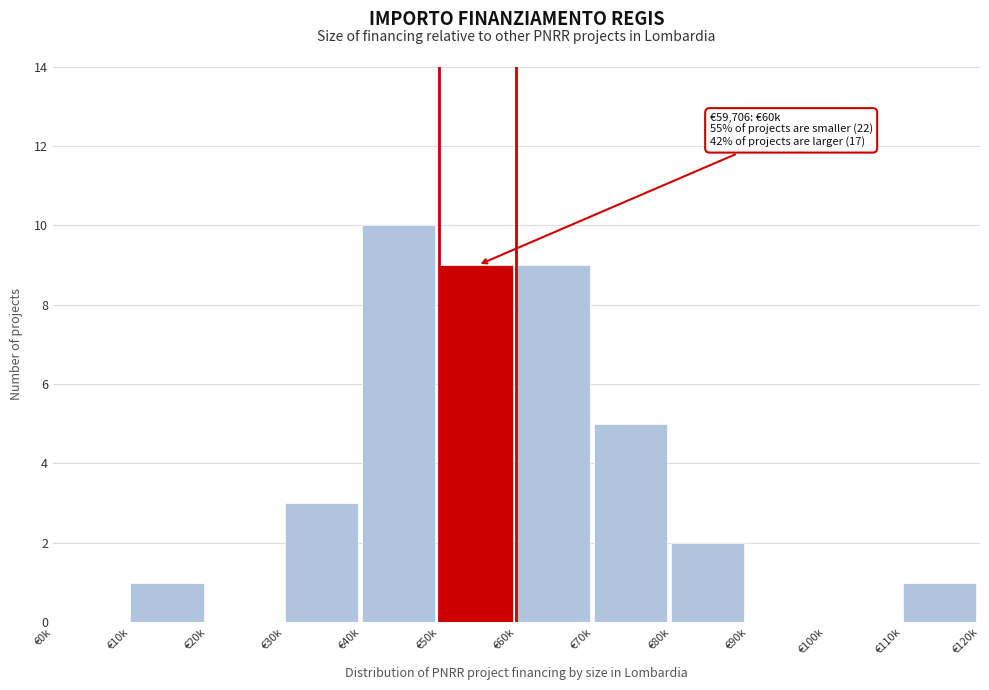

Reading left to right, transcribe all the data shown in this chart.

€0k=0	€10k=1	€20k=0	€30k=3	€40k=10	€50k=9	€60k=9	€70k=5	€80k=2	€90k=0	€100k=0	€110k=1